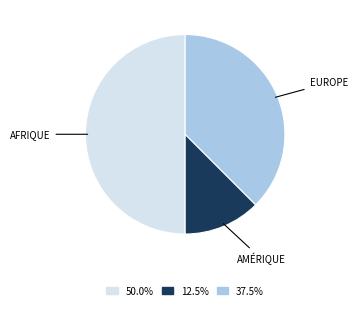

How many slices are in this pie chart?

3